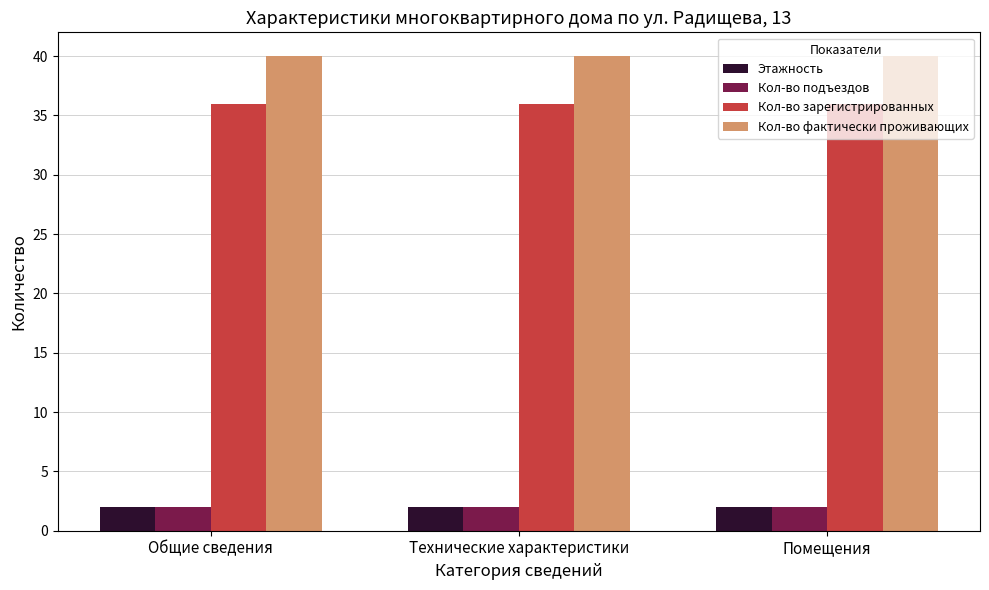

Reading left to right, list all the values displayed in this chart.

Этажность: Общие сведения=2	Технические характеристики=2	Помещения=2
Кол-во подъездов: Общие сведения=2	Технические характеристики=2	Помещения=2
Кол-во зарегистрированных: Общие сведения=36	Технические характеристики=36	Помещения=36
Кол-во фактически проживающих: Общие сведения=40	Технические характеристики=40	Помещения=40